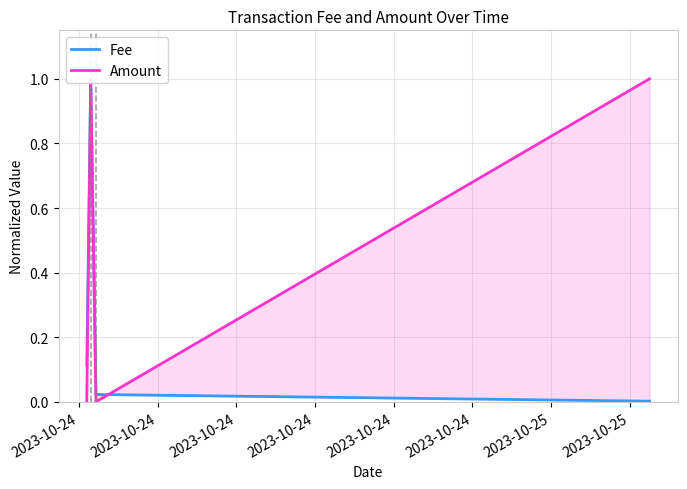

Where is Fee nearest to the value 0?

2023-10-24